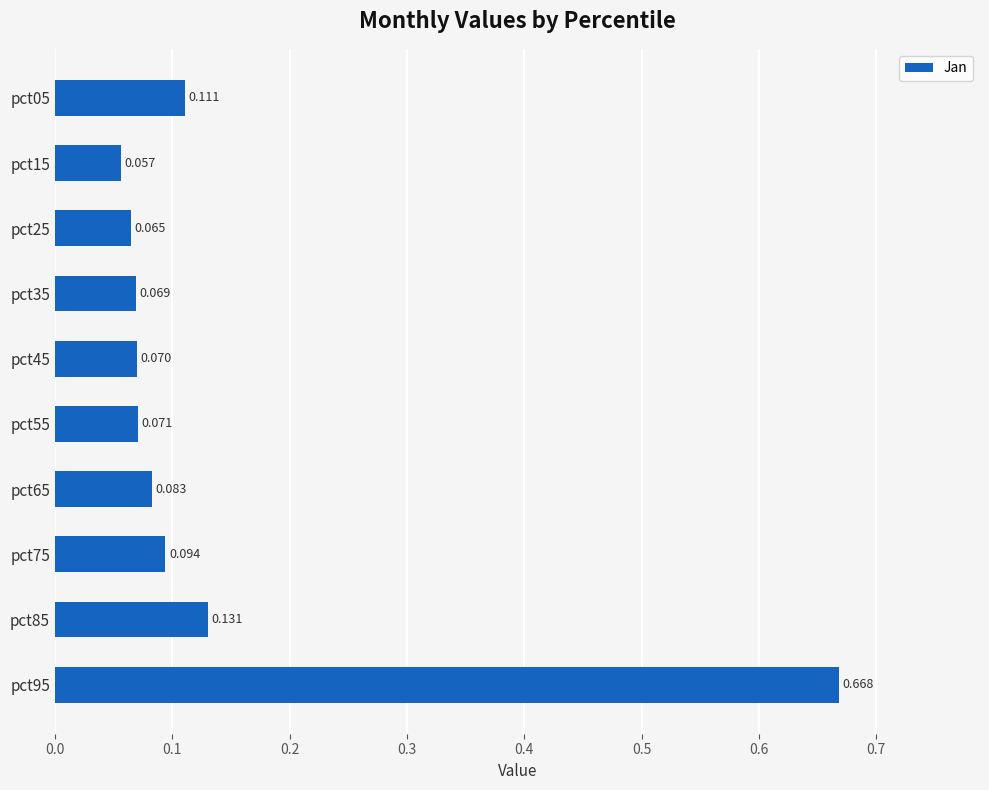

At which category does the chart reach its minimum across all series?

pct15